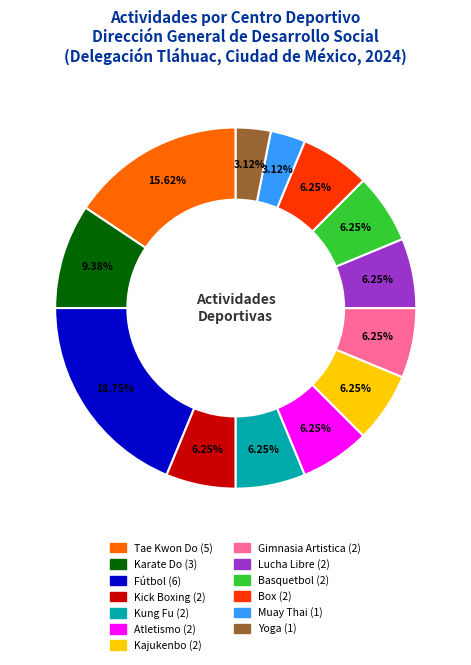

Is there any slice that represents more than half of the pie?

No